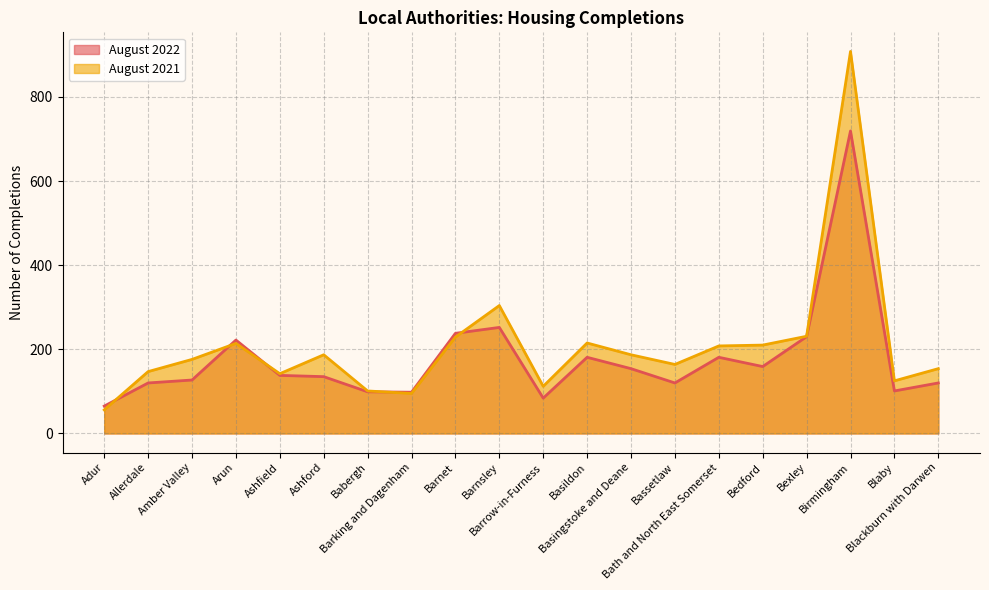

In August 2021, how many points are lower than both neighbors (excluding endpoints)?

5